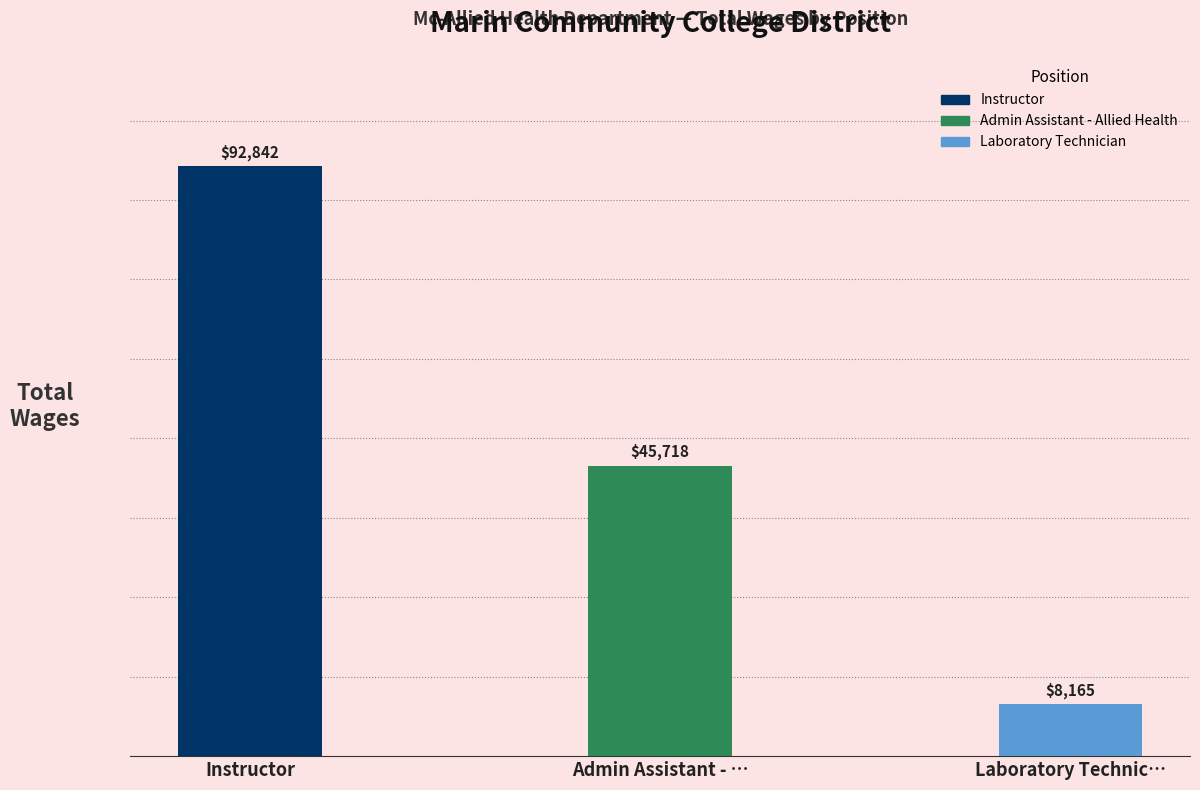

Are the bars grouped side by side (vs. stacked)?

No